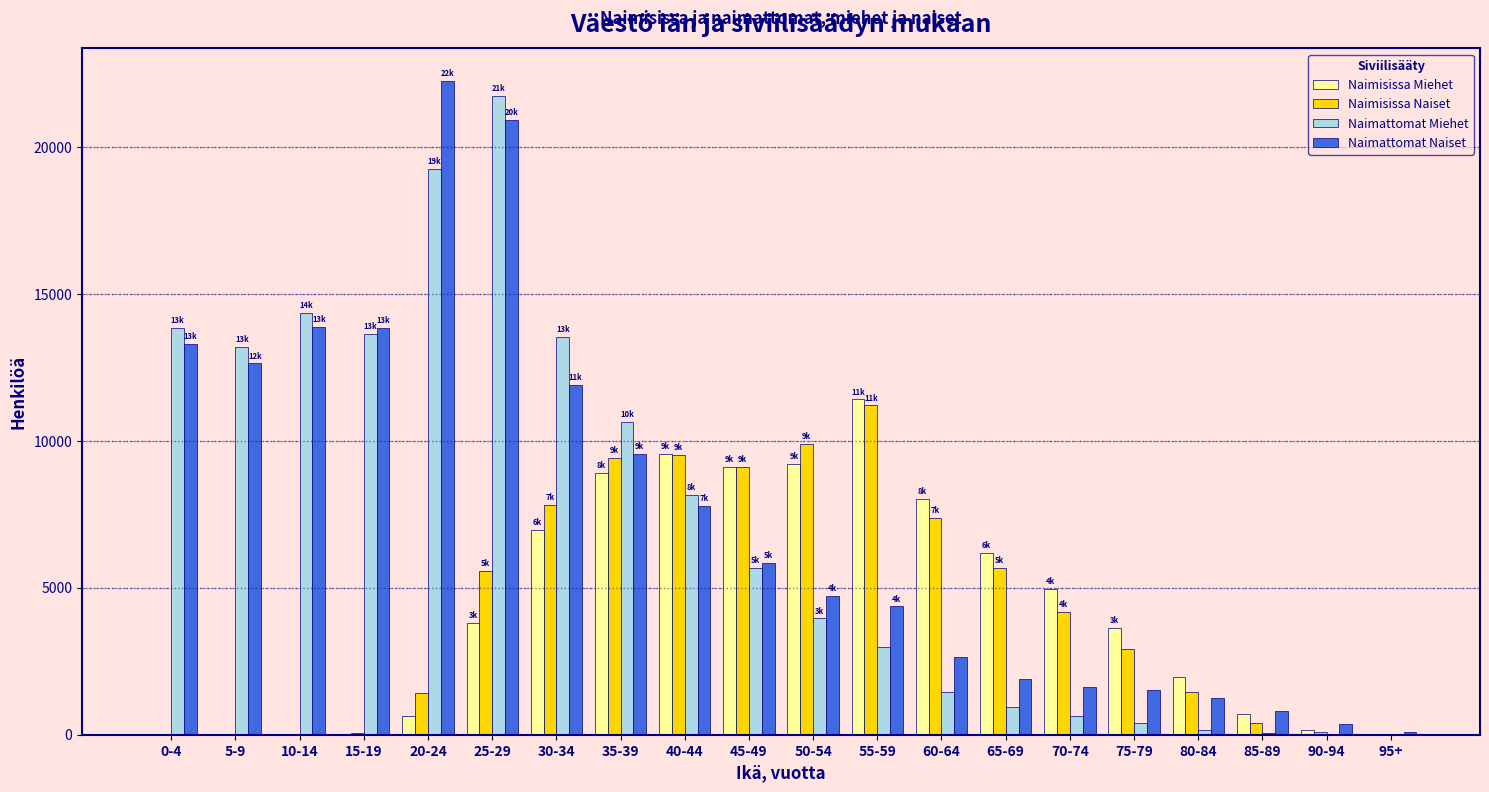

Which series changed the most between 20-24 and 85-89?

Naimattomat Naiset